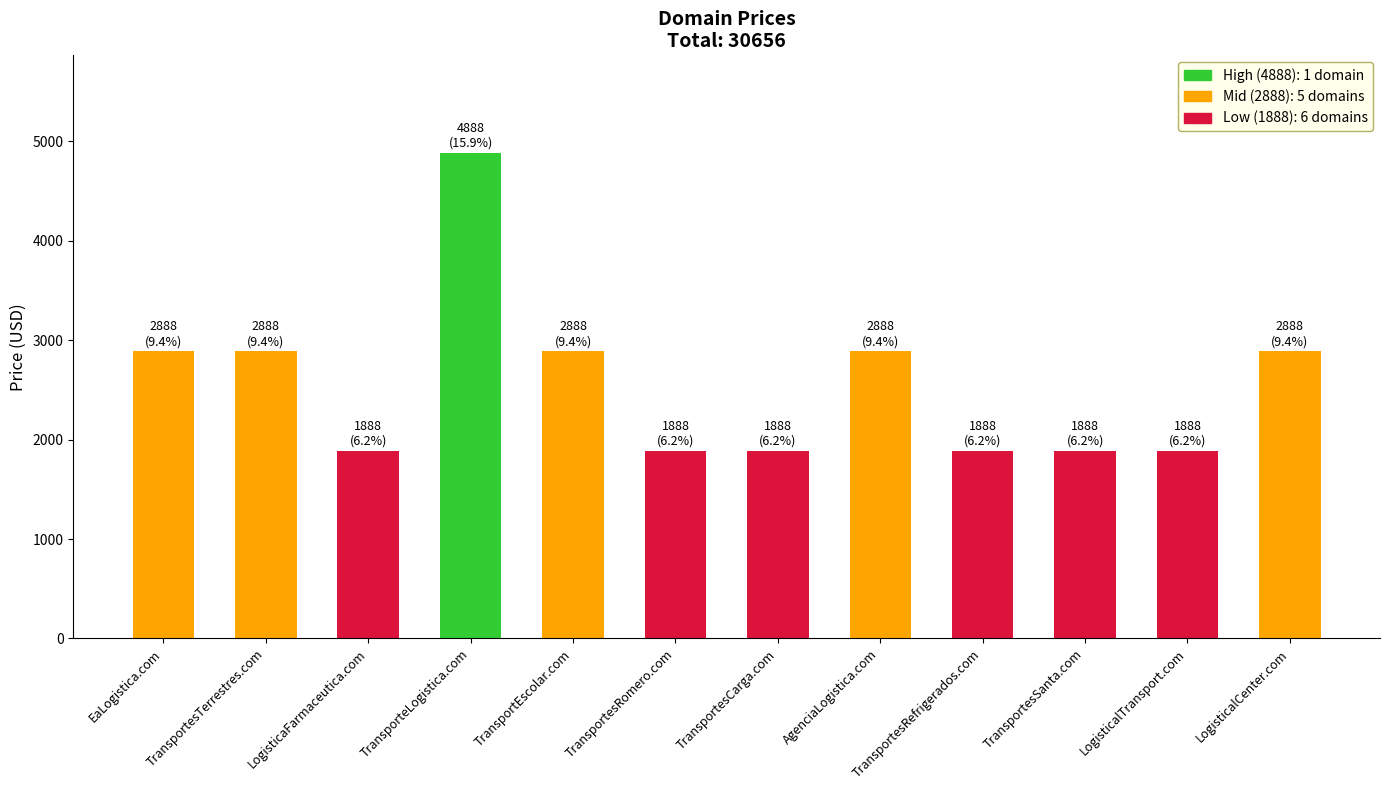

Is it true that the value at LogisticalTransport.com is 1888?

True